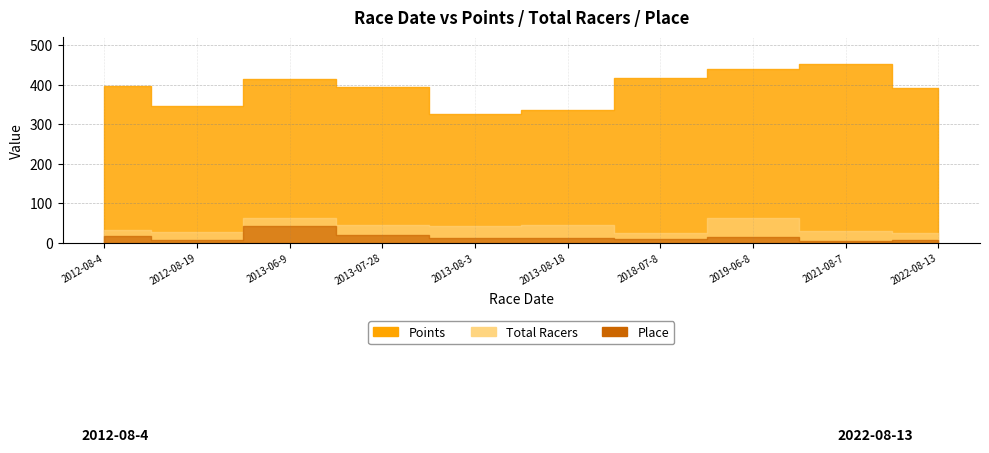

Reading left to right, list all the values displayed in this chart.

Points: 397.2	345.5	414.2	394.3	326.5	336.5	416.3	440.6	452.0	391.7
Total Racers: 32.0	29.0	64.0	46.0	44.0	46.0	25.0	63.0	31.0	26.0
Place: 18.0	8.0	43.0	20.0	12.0	13.0	11.0	16.0	6.0	7.0